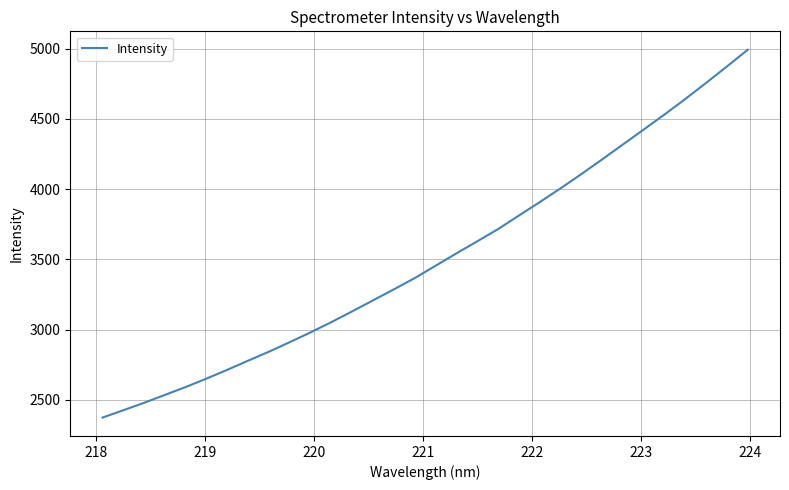

What is the greatest value displayed?

4993.4